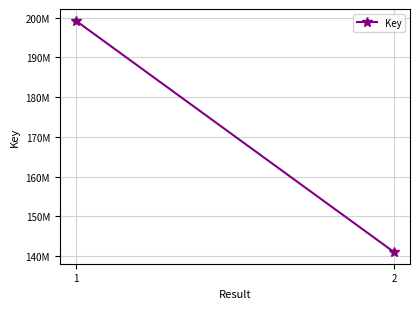

Which has a higher value, 2 or 1?

1